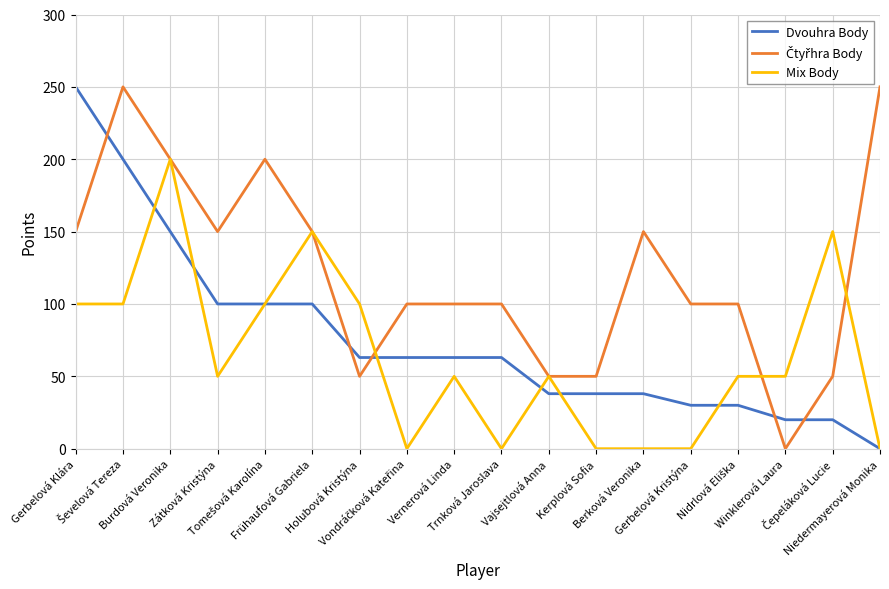

What is the sum of all Dvouhra Body values?

1366